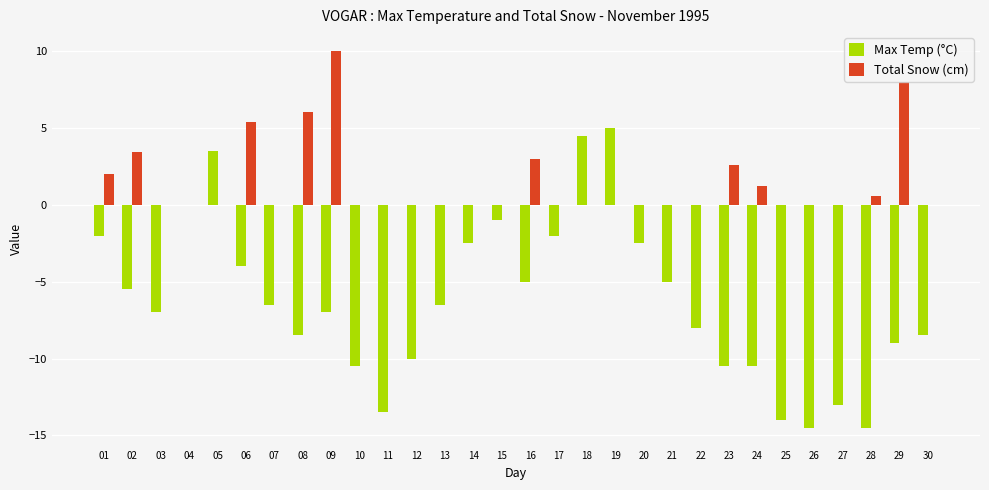

Which category has the highest value in the Total Snow (cm) series?

09